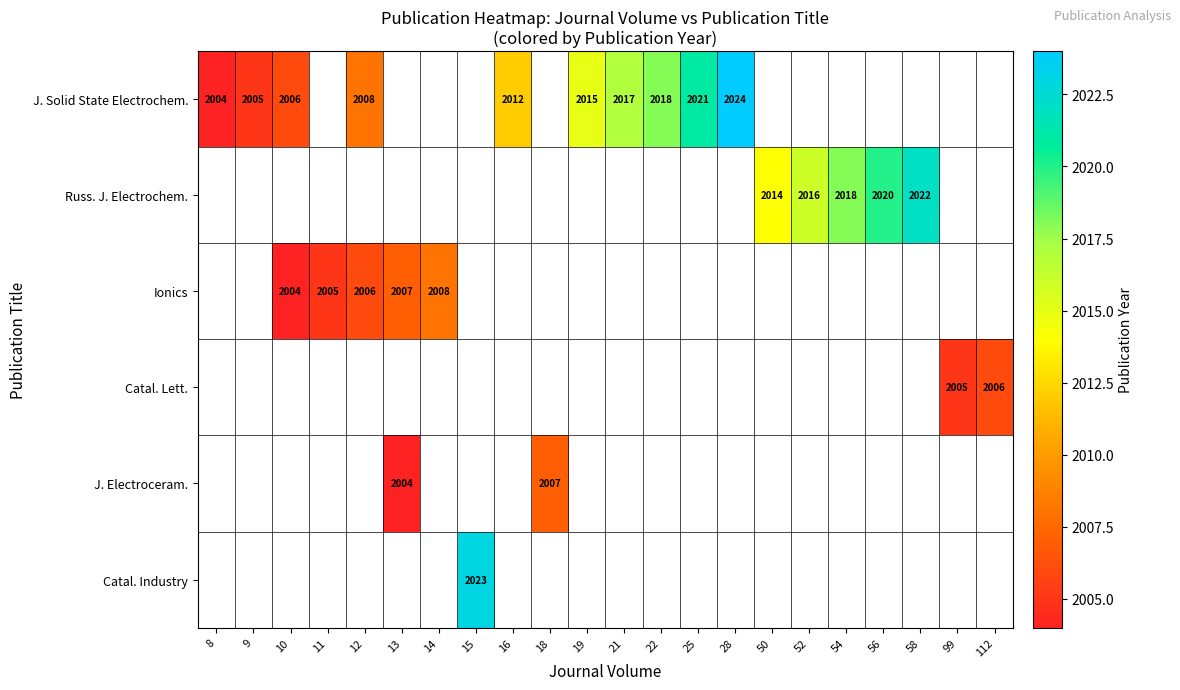

Which category has the lowest value in the Russ. J. Electrochem. series?

8